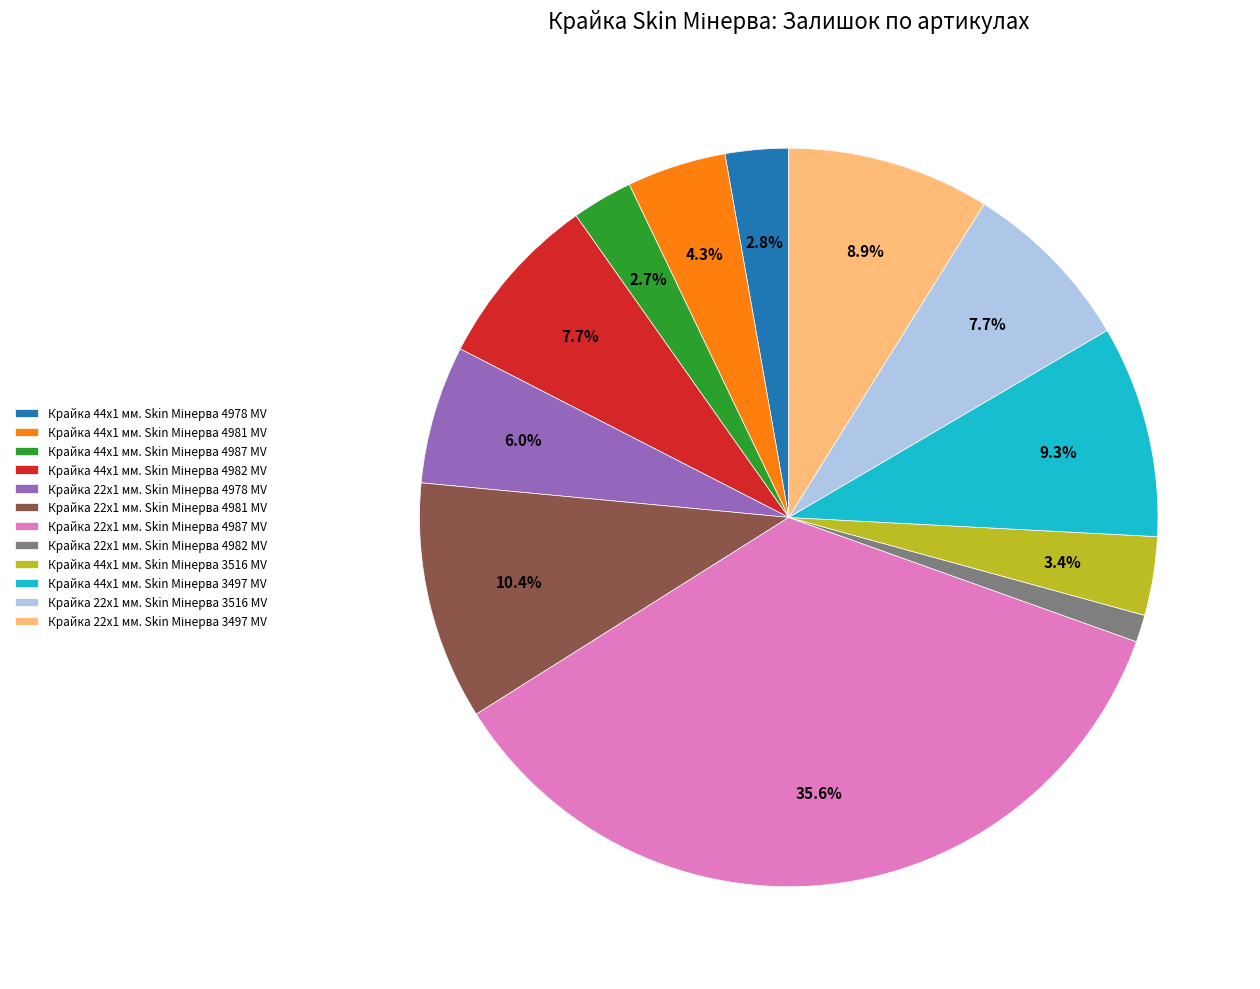

Is there any slice that represents more than half of the pie?

No